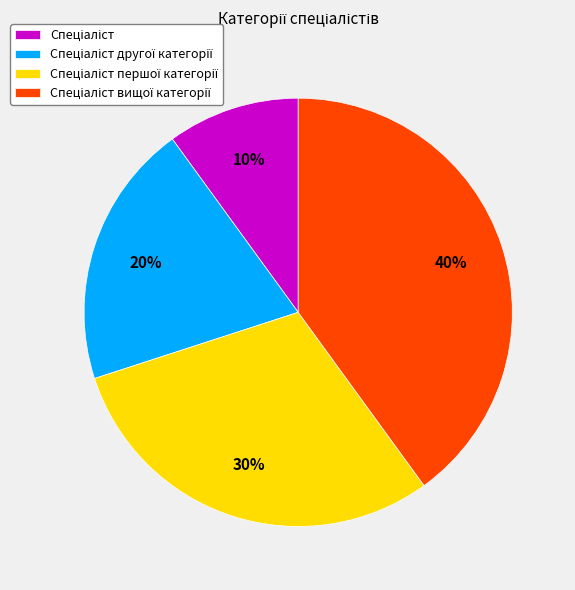

Does any single category account for the majority?

No